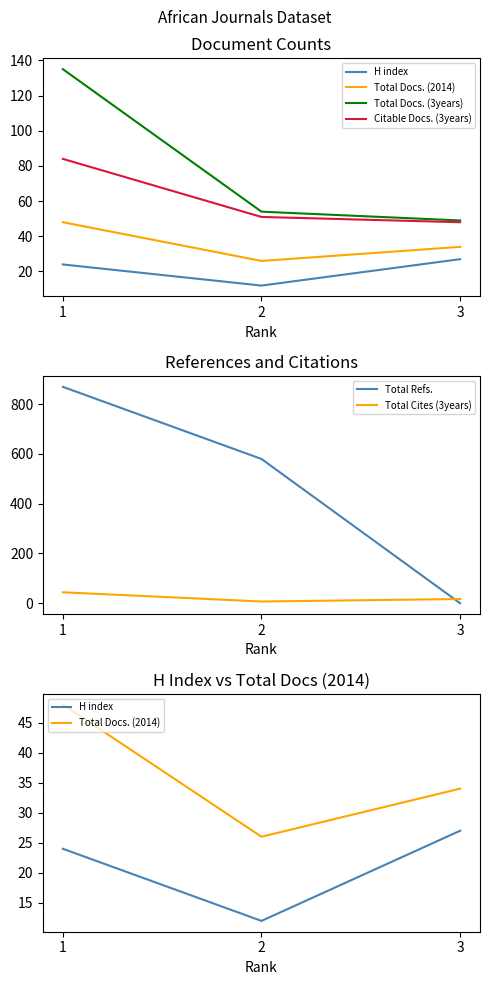

Reading left to right, transcribe all the data shown in this chart.

H index: 24	12	27
Total Docs. (2014): 48	26	34
Total Docs. (3years): 135	54	49
Citable Docs. (3years): 84	51	48
Total Refs.: 870	580	0
Total Cites (3years): 44	7	17